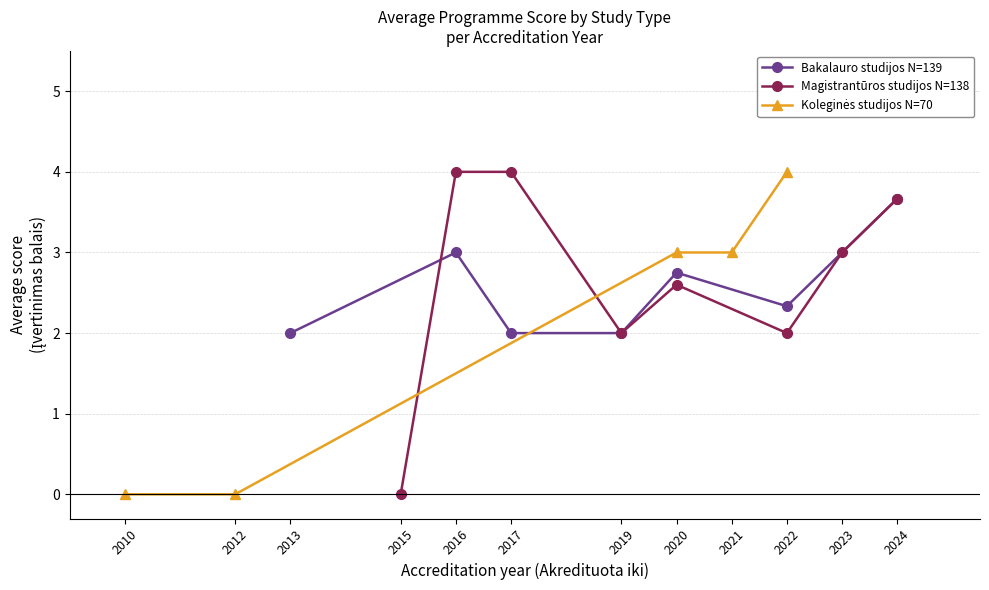

What is the value of the Bakalauro studijos N=139 point at the 6th from the left?

2.3